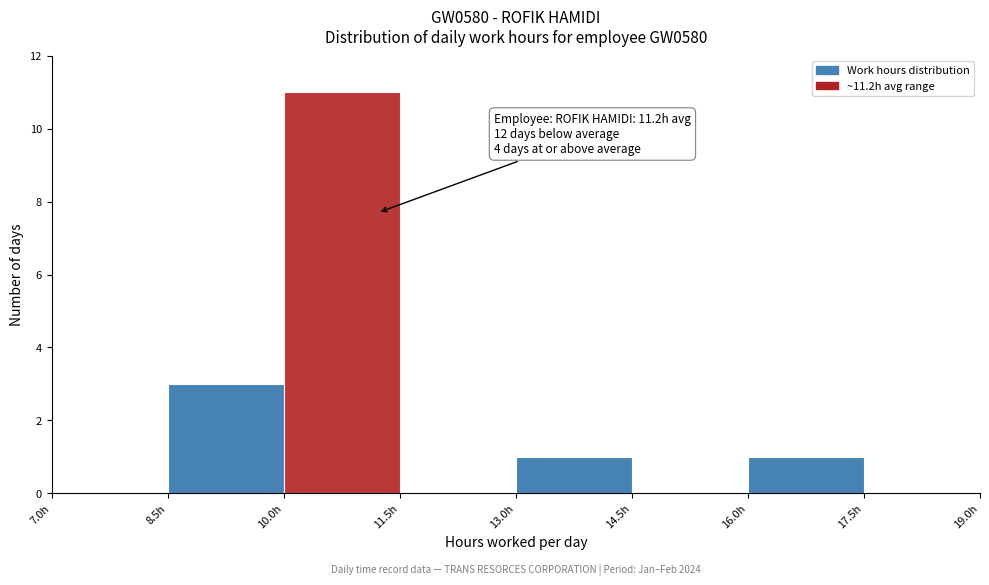

Over which range of the x-axis is the bar tallest?

10.0 to 11.5